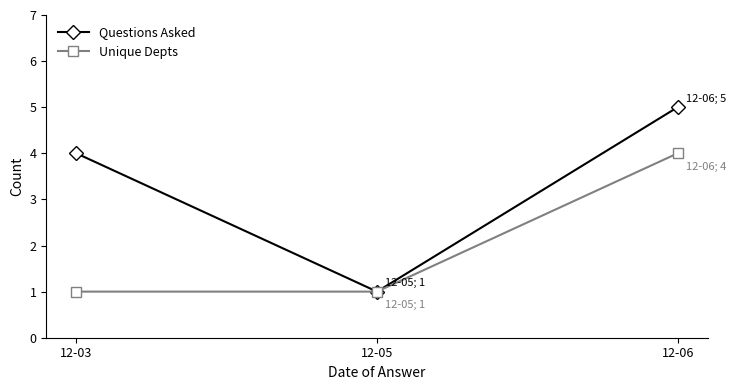

List the series in order of their overall mean, lowest first.

Unique Depts, Questions Asked